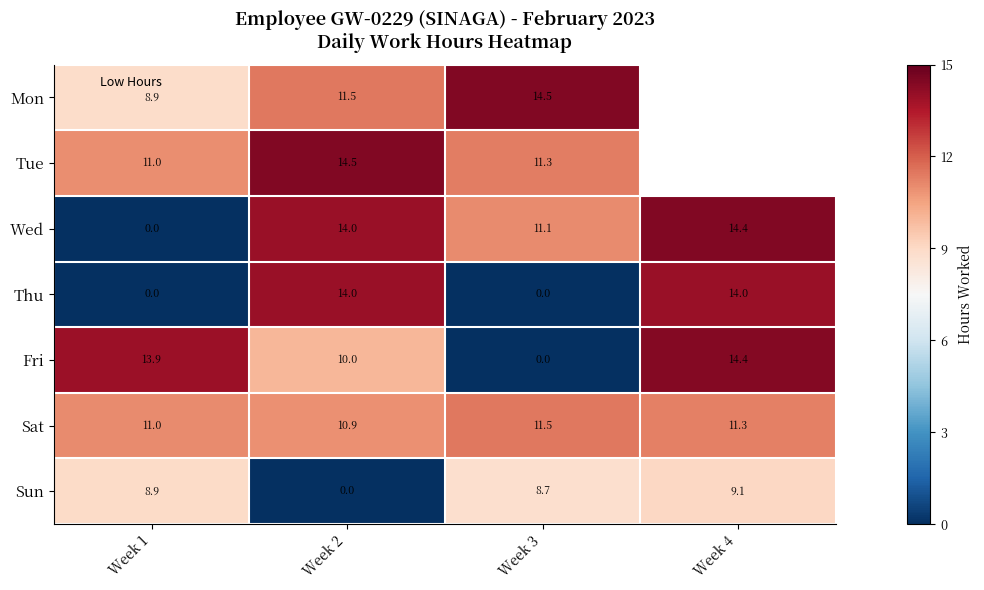

List the series in order of their overall mean, highest first.

Mon, Tue, Sat, Wed, Fri, Thu, Sun